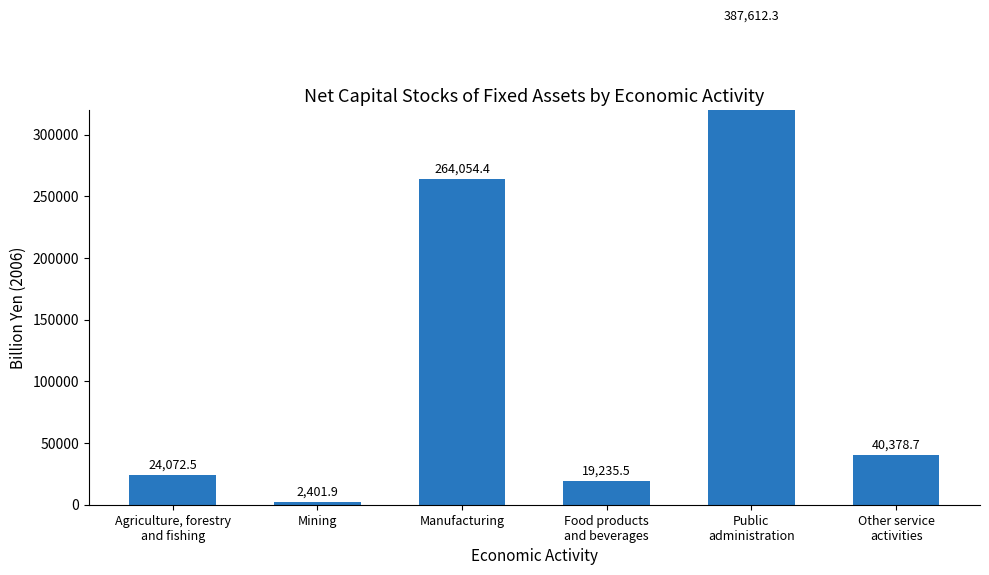

Reading right to left, what are all the values shown in this chart?

40378.7	387612.3	19235.5	264054.4	2401.9	24072.5